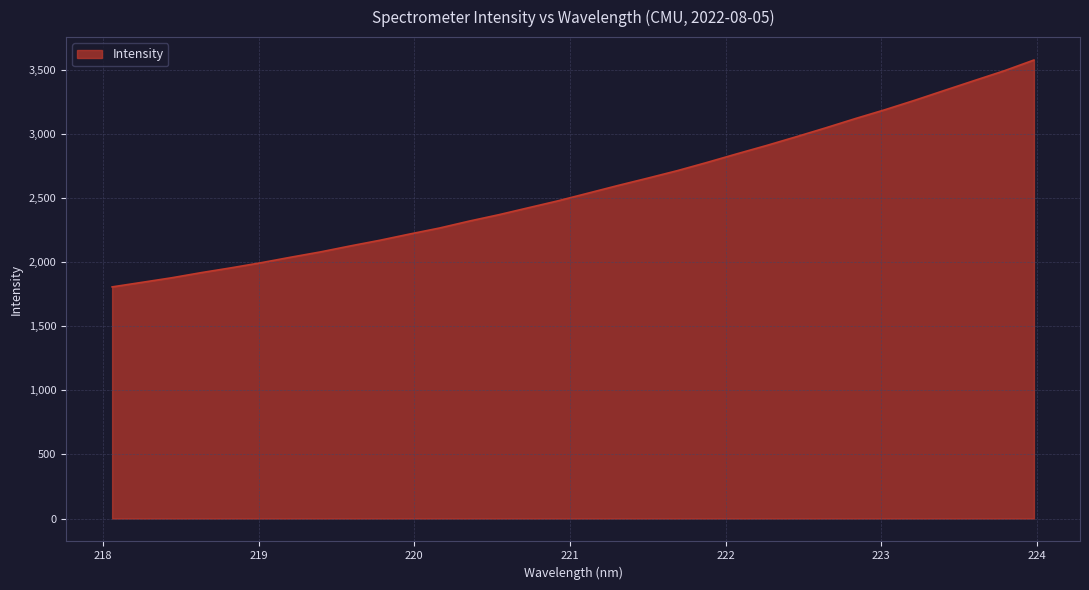

How many series are shown in this chart?

1